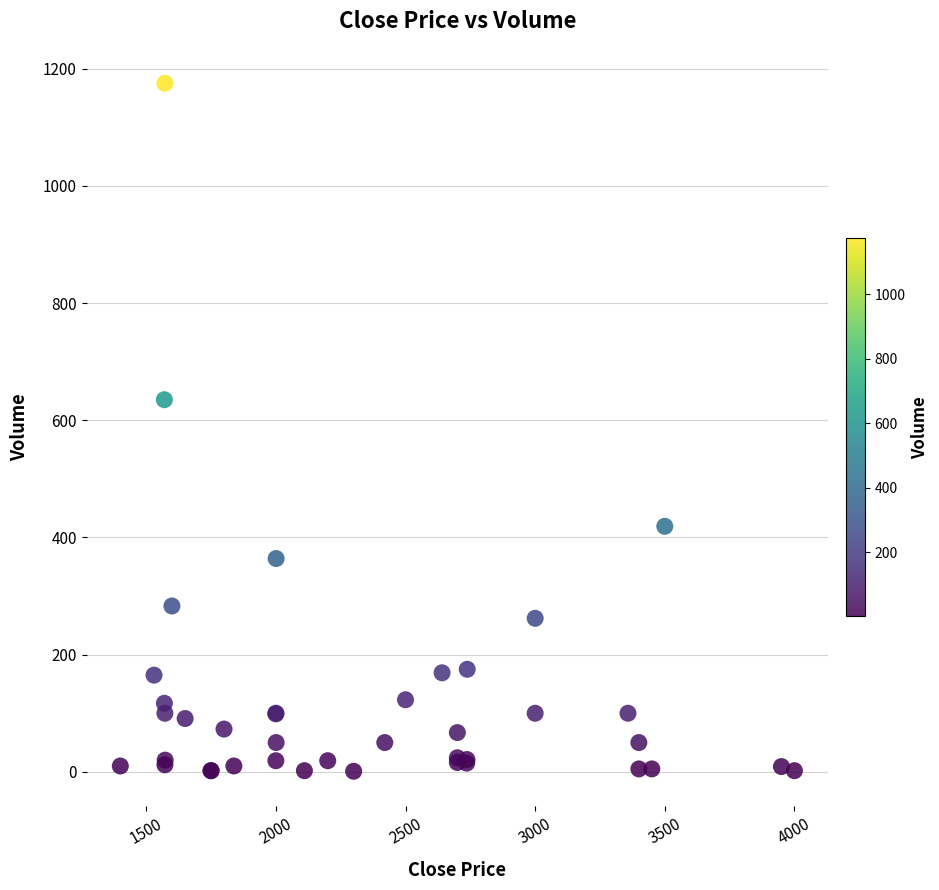

What Y value in the scatter plot is closest to 588?

635